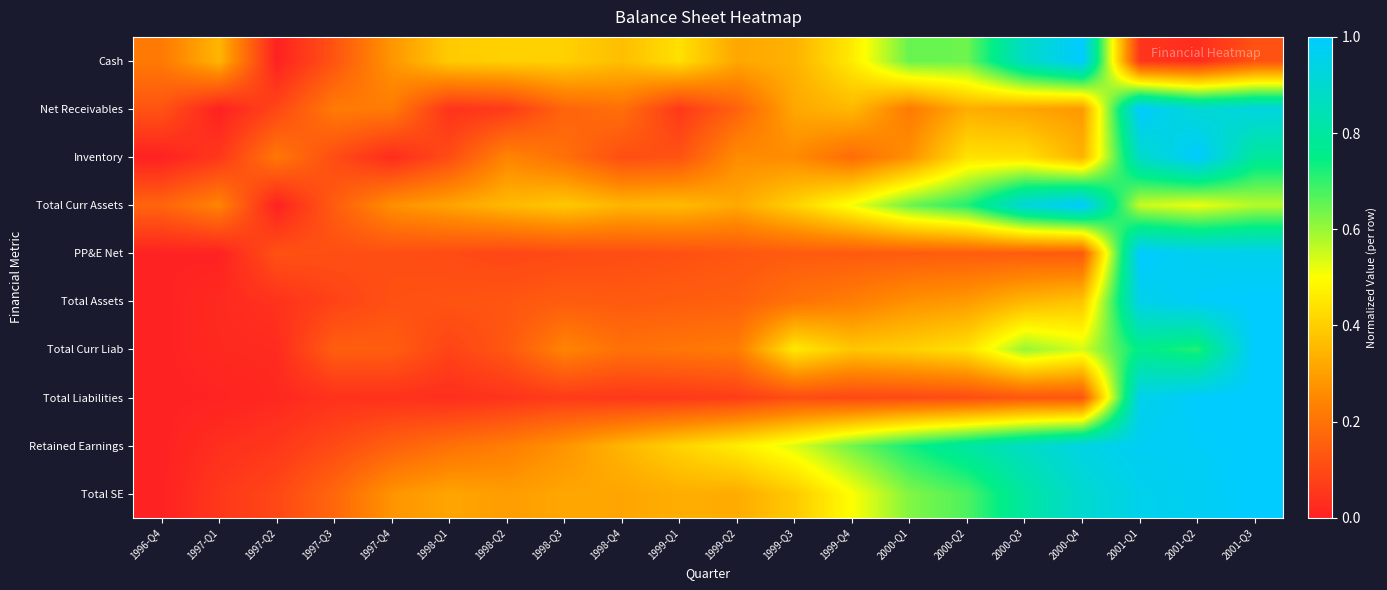

Between 1999-Q1 and 2001-Q2, which is larger?

1999-Q1